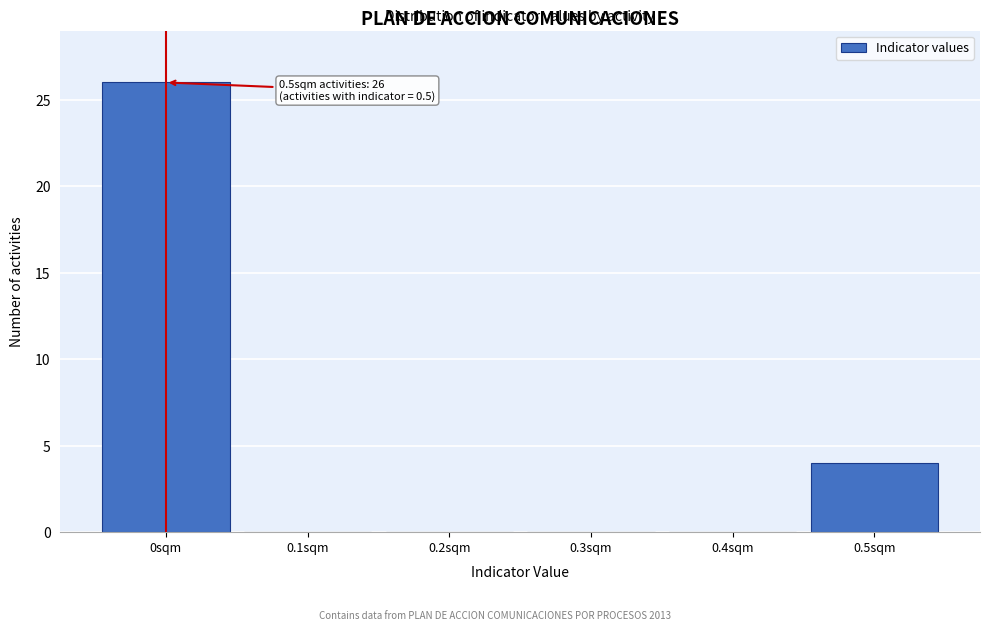

Which range on the x-axis has the tallest bar?

-0.05 to 0.05